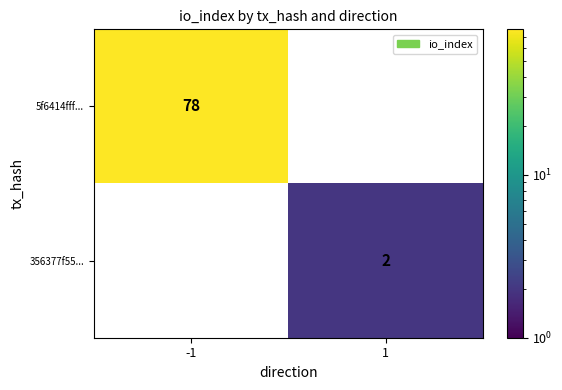

The value of 5f6414fff... at -1 is 78. True or false?

True